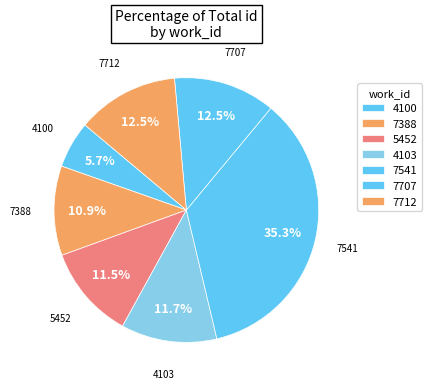

Between 7707 and 7388, which is larger?

7707